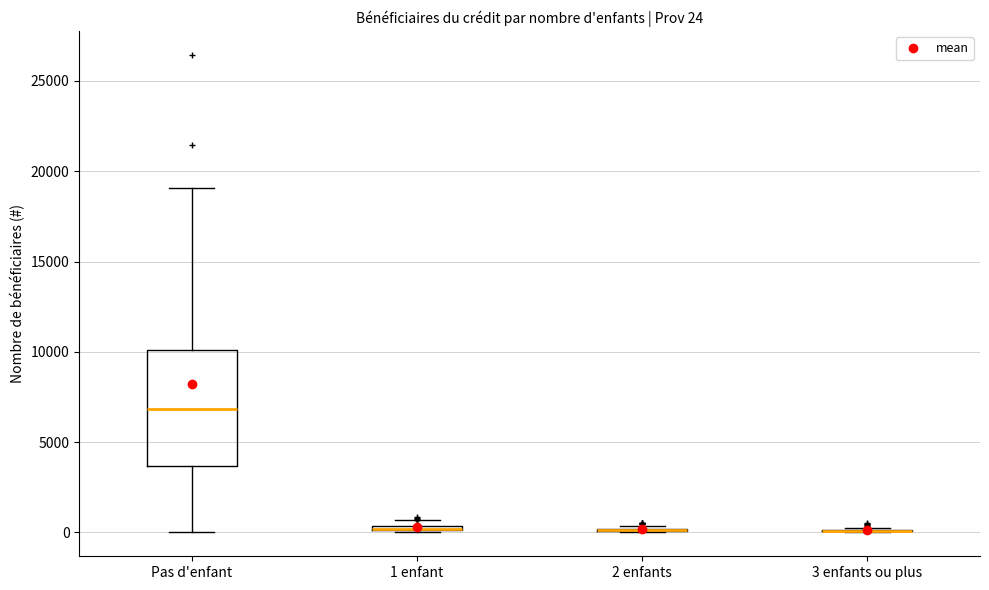

Which box is the tallest, from its lower edge to its upper edge?

Pas d'enfant